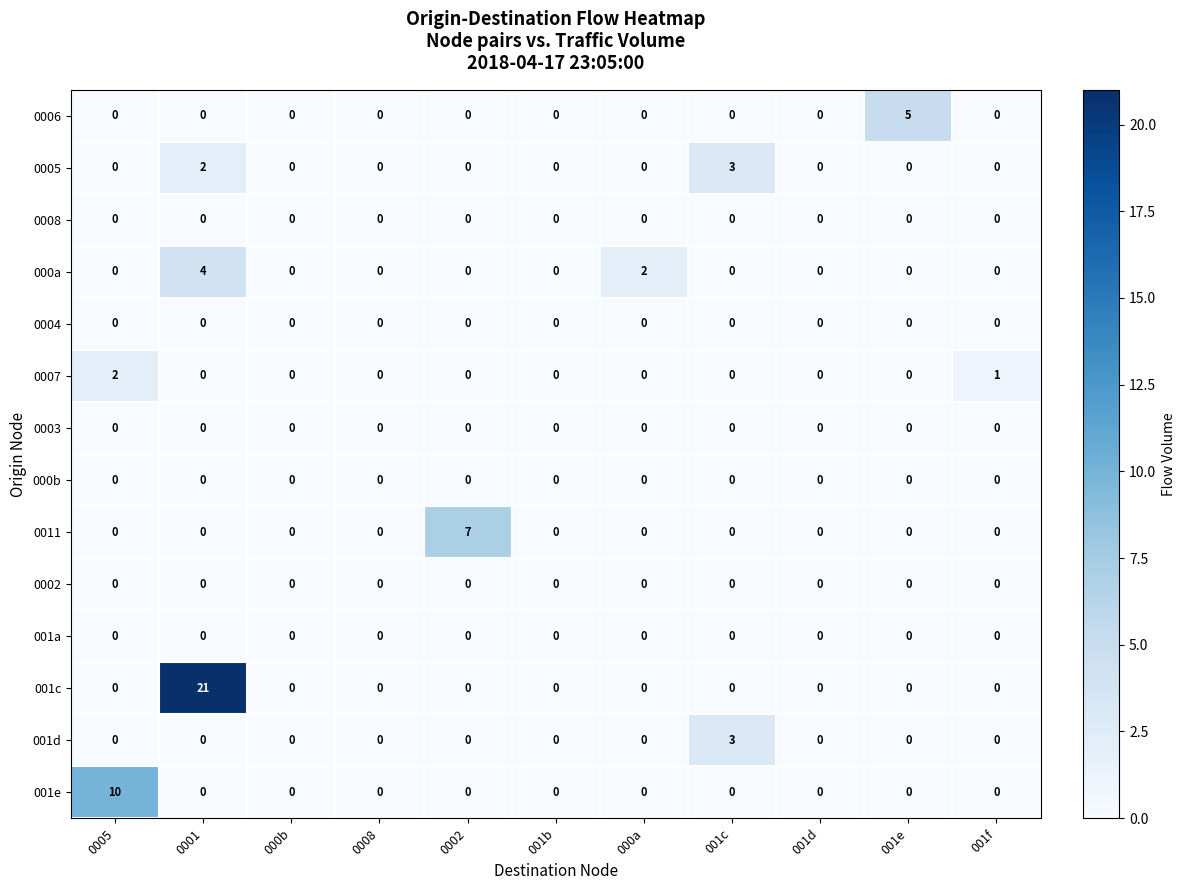

The value of 0002 at 001e is 0. True or false?

True